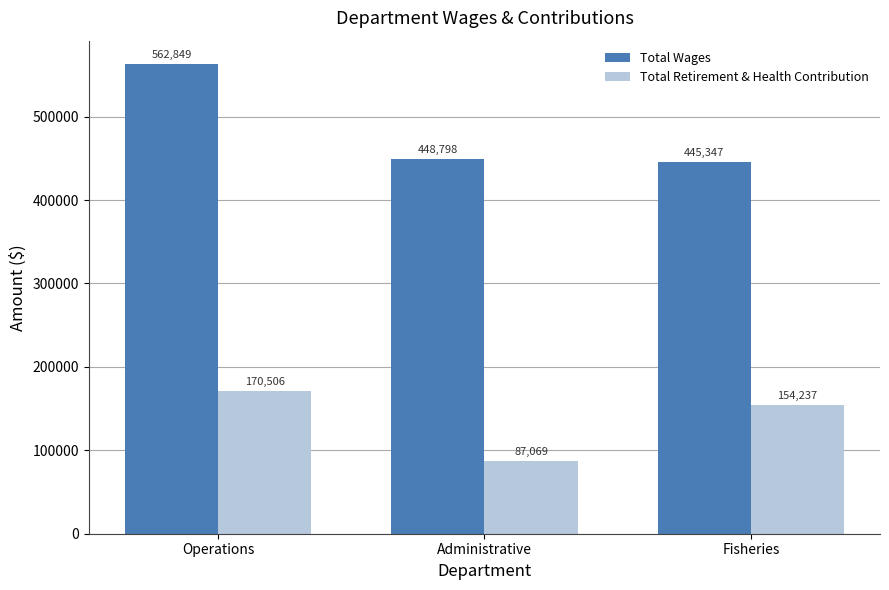

Rank the series by their average value, from highest to lowest.

Total Wages, Total Retirement & Health Contribution